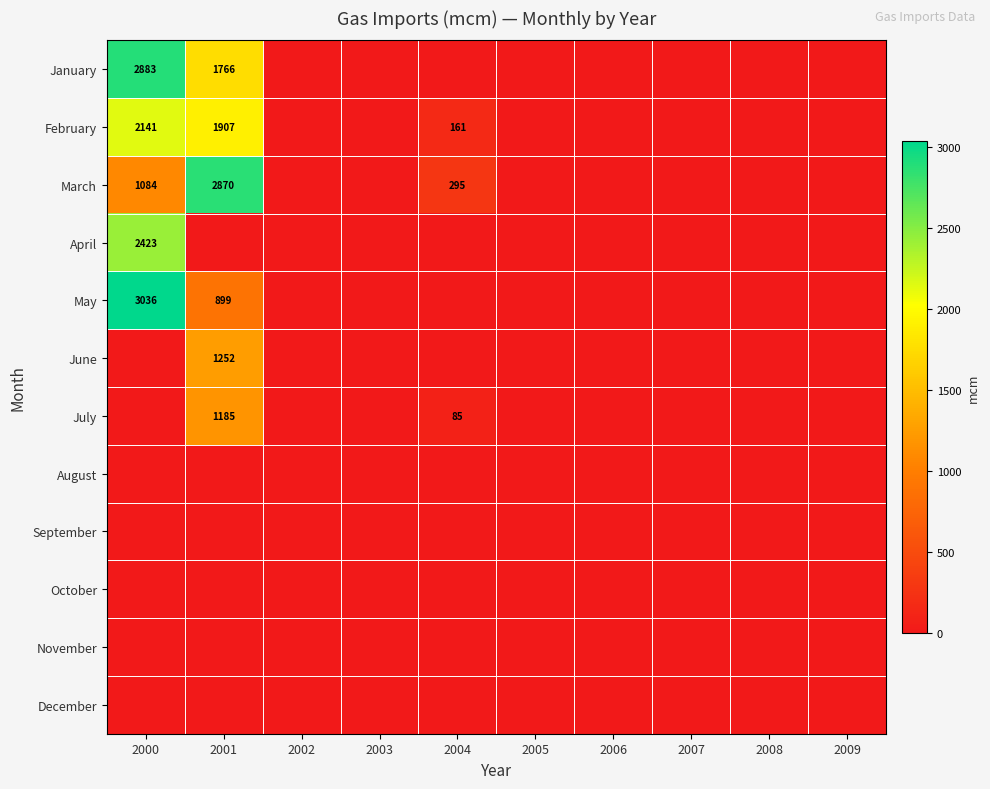

The value of June at 2001 is 1252. True or false?

True